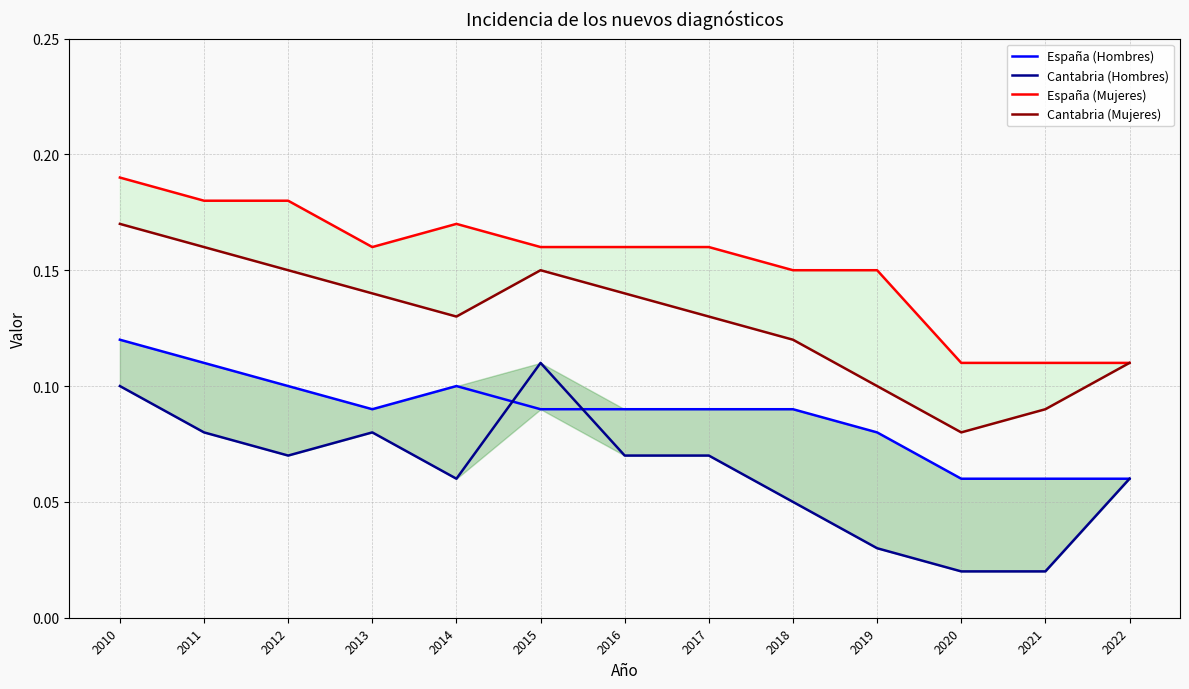

List the labels in order of Cantabria (Hombres) value, largest first.

2015, 2010, 2011, 2013, 2012, 2016, 2017, 2014, 2022, 2018, 2019, 2020, 2021